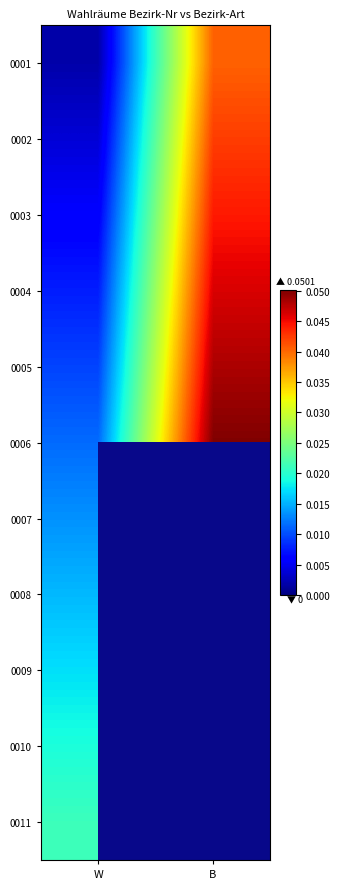

Is it true that 0006 equals 0.0 at W?

False